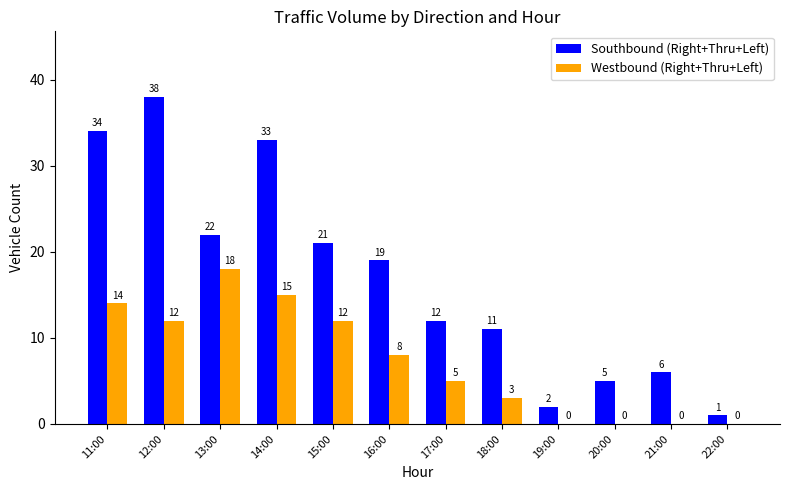

Which series changed the most between 15:00 and 18:00?

Southbound (Right+Thru+Left)